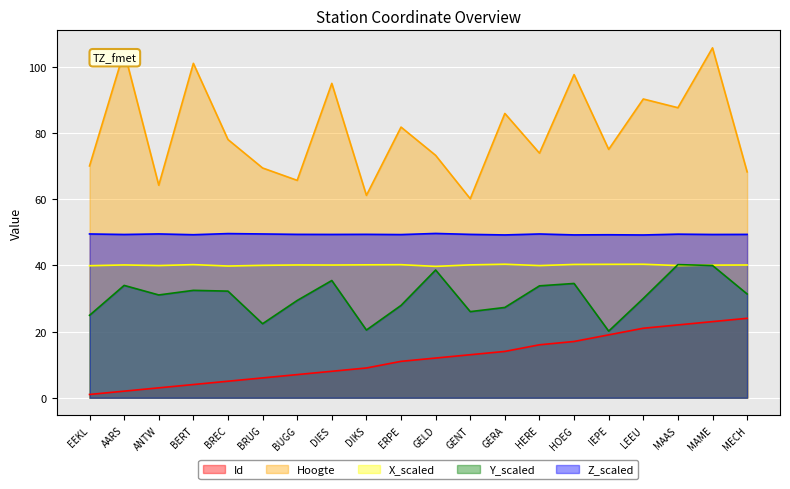

What position from the right is IEPE?

5